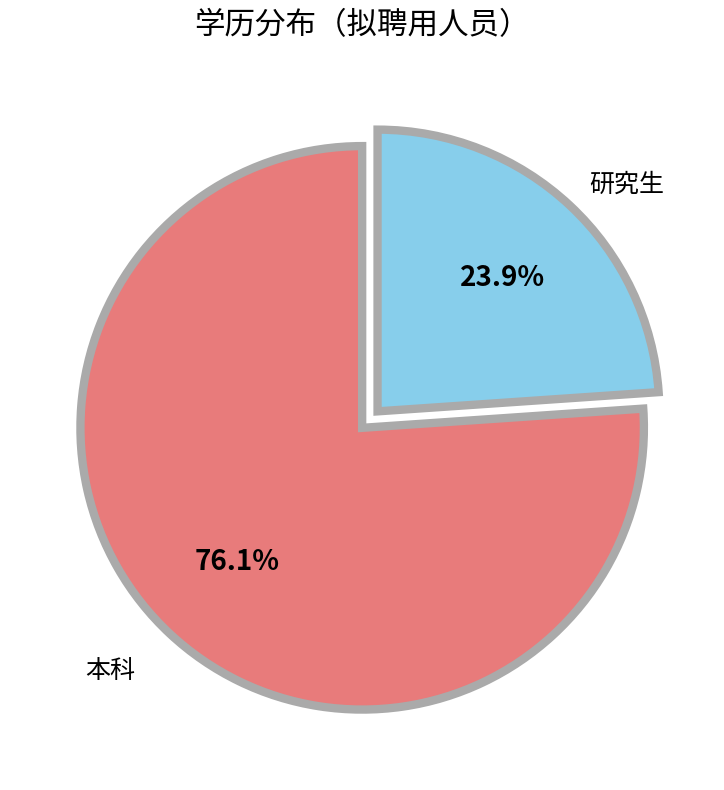

Is there a majority slice in this chart?

Yes